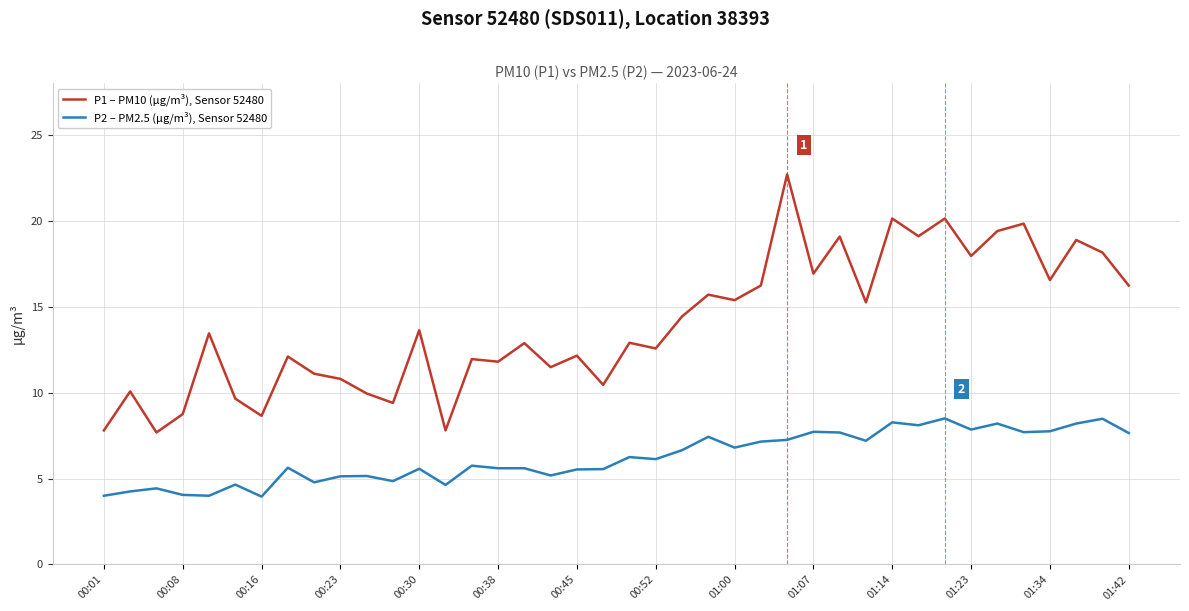

What is the lowest value of the P2 – PM2.5 (µg/m³), Sensor 52480 series?

4.0